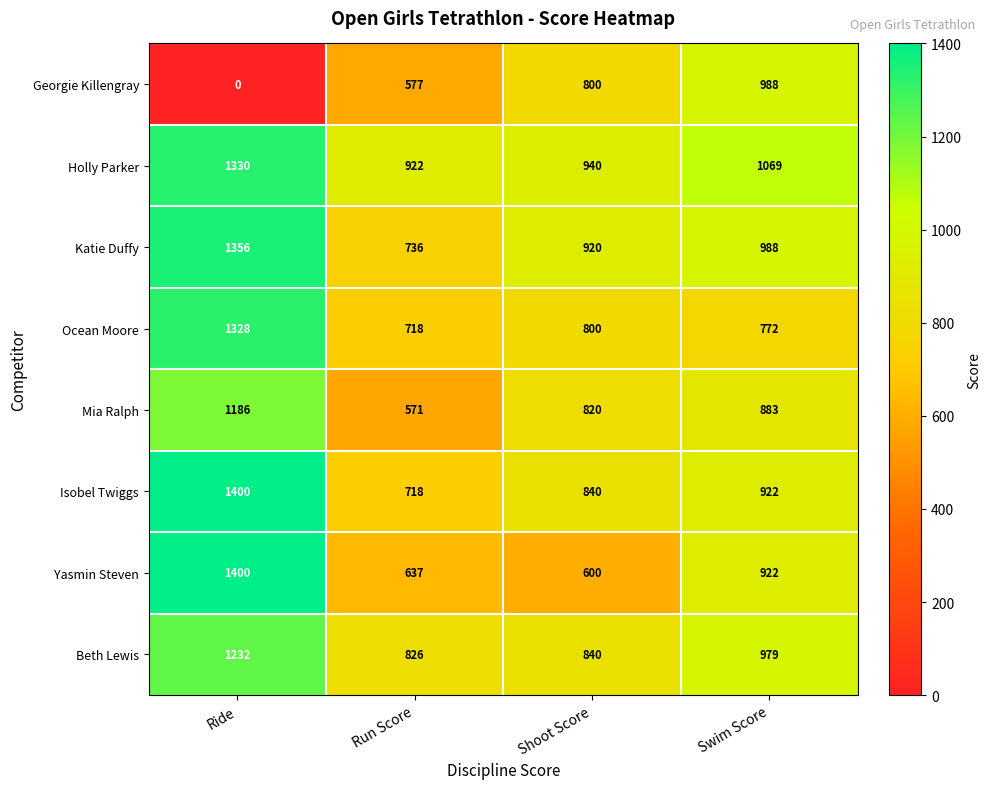

Is it true that Katie Duffy equals 484 at Run Score?

False